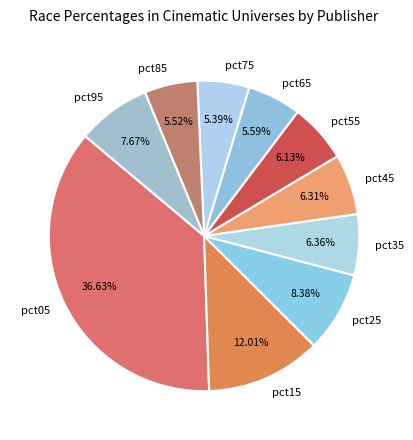

Is there a majority slice in this chart?

No